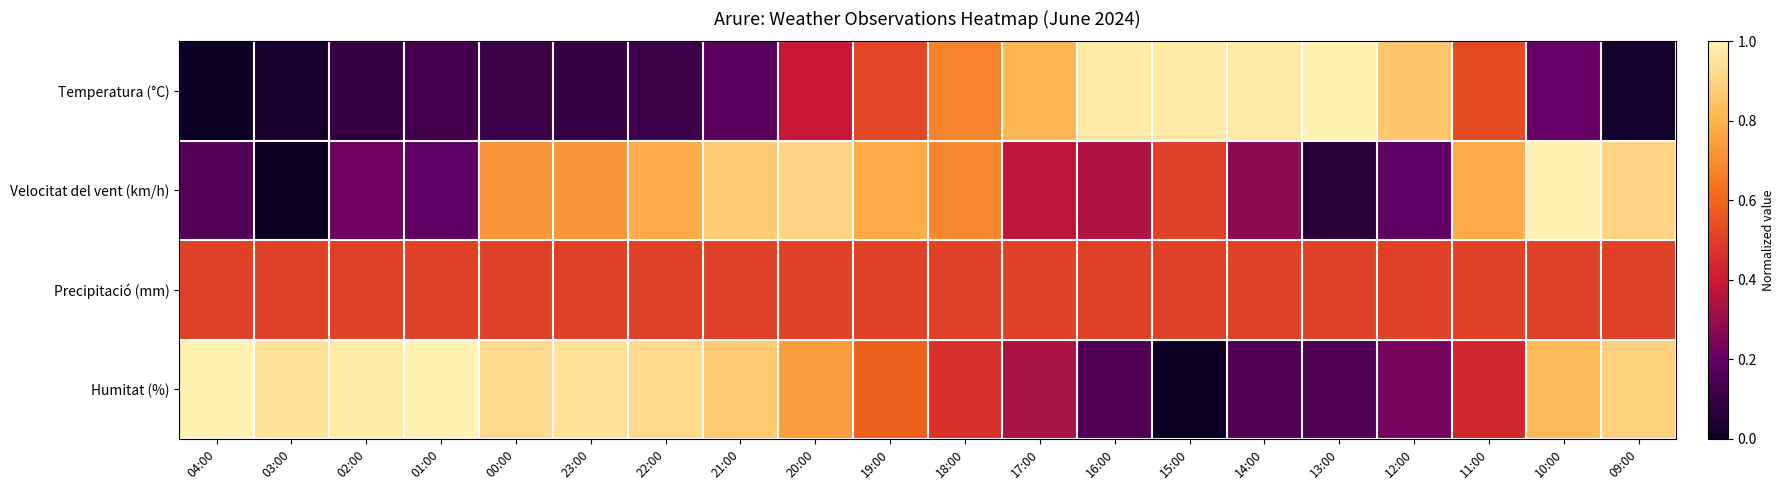

At how many categories does at least one series exceed 0?

20